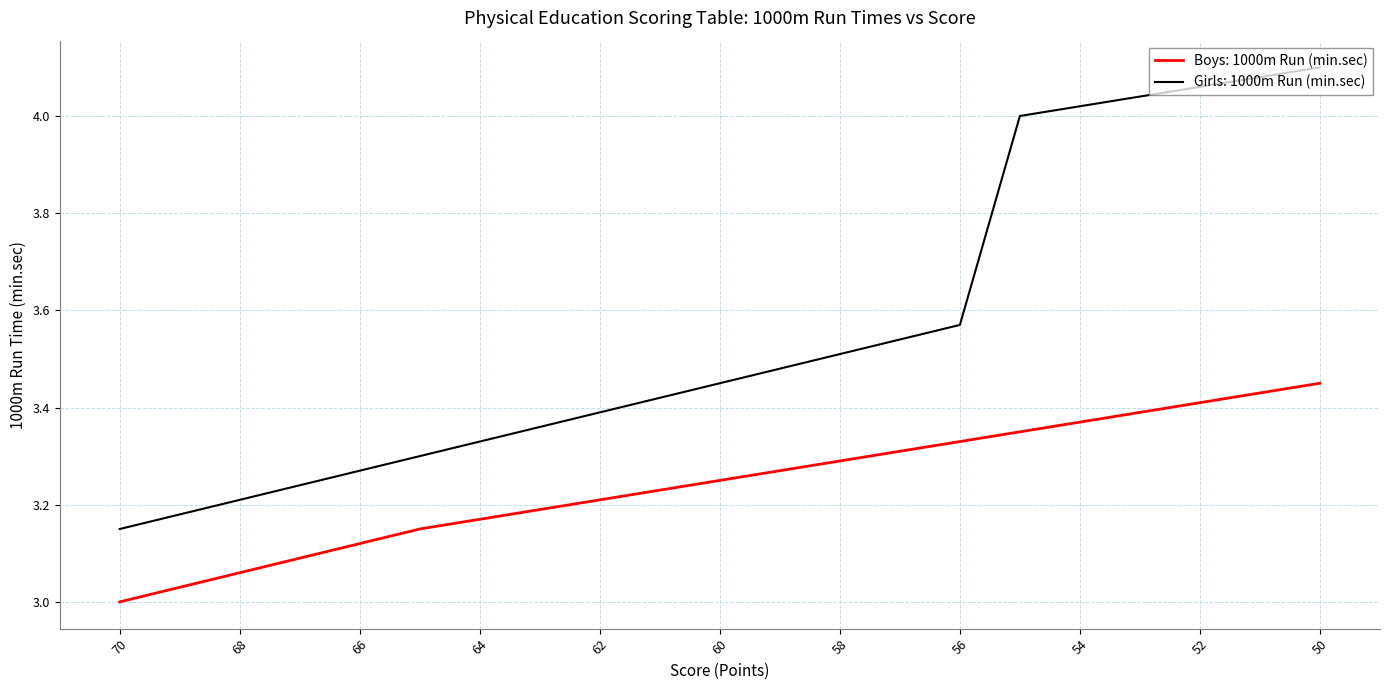

What is the value of the Girls: 1000m Run (min.sec) point at the 21st from the left?

4.1